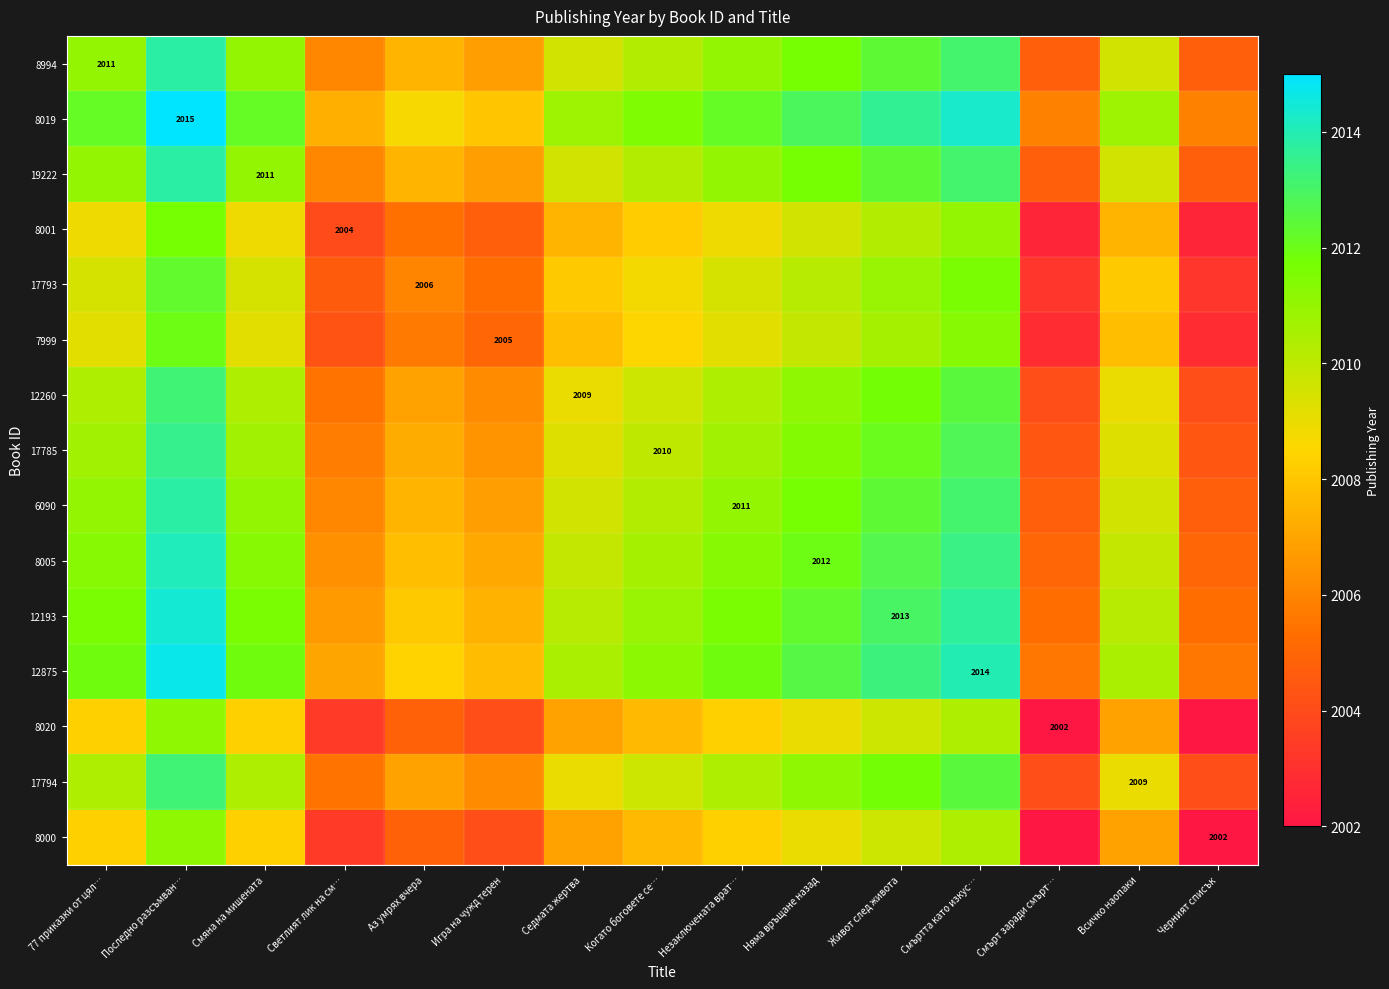

Is the value of 12875 at Няма връщане назад greater than the value of 8019 at Смъртта като изкус…?

No